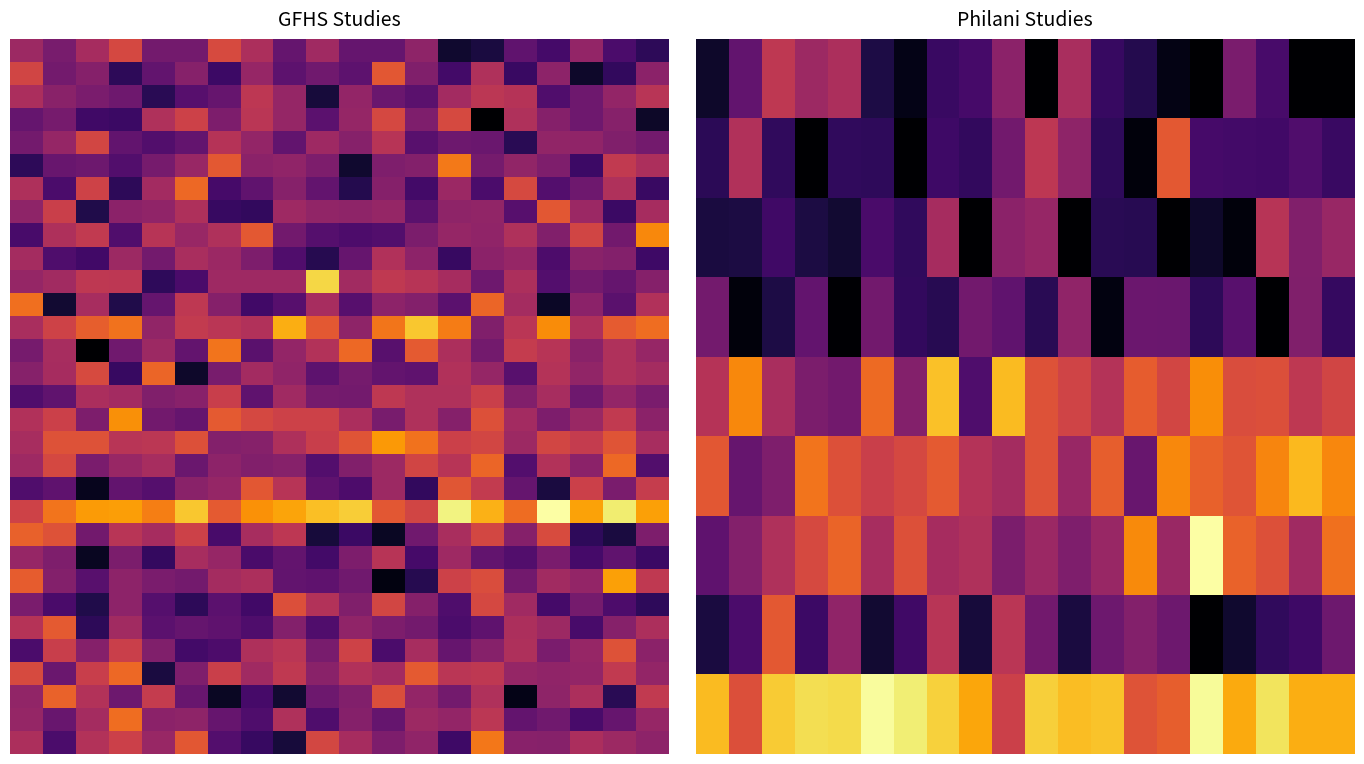

At how many categories does at least one series exceed 1?

20